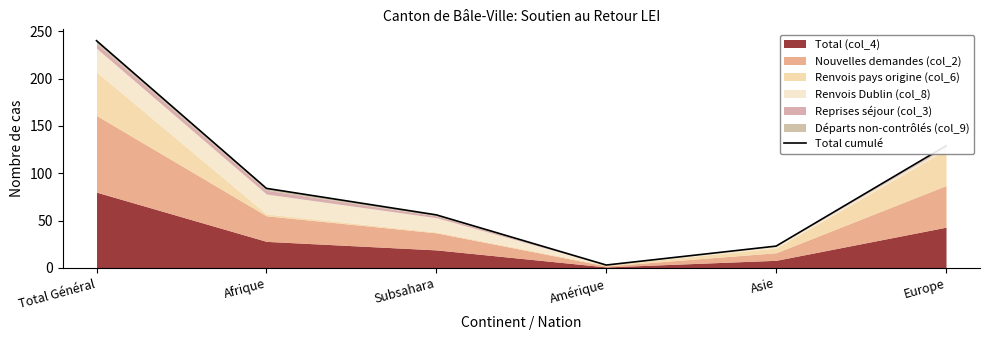

At which label is the value closest to 121?

Europe